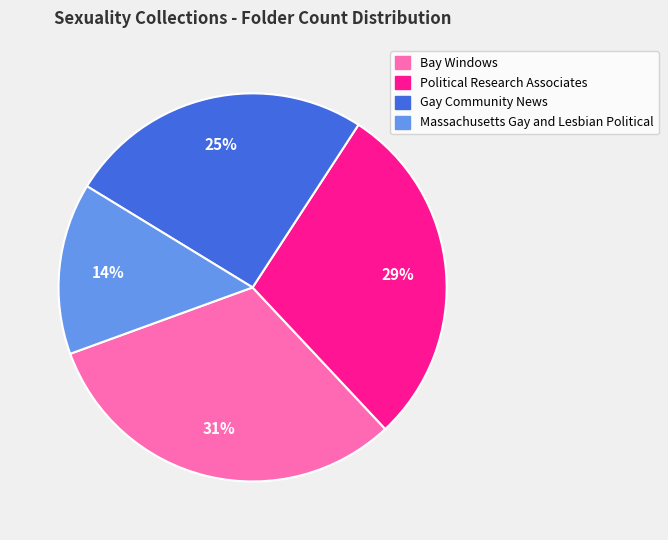

True or false: Political Research Associates accounts for 14% of the total.

False